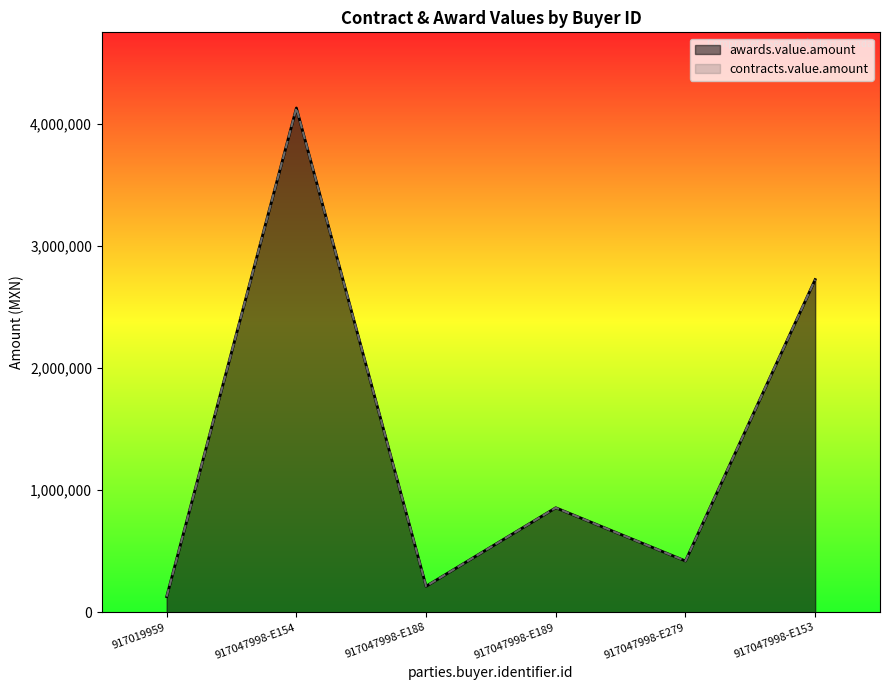

Read the awards.value.amount value at 917047998-E153.

2724104.4